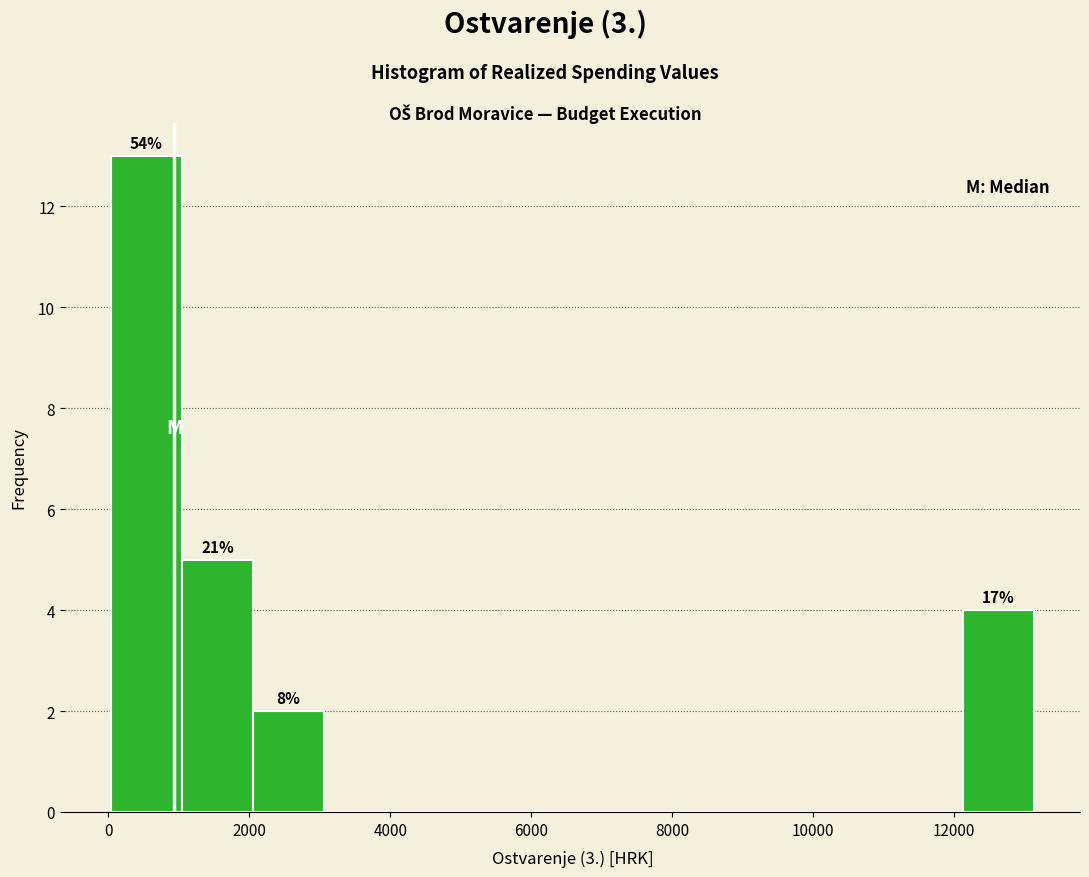

Over which range of the x-axis is the bar tallest?

0 to 1000